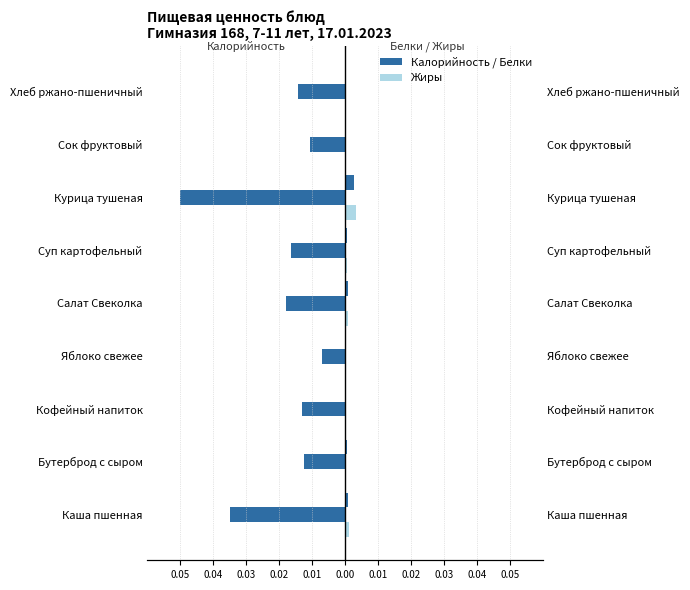

The value of Жиры (норм.) at Яблоко свежее is 0.0. True or false?

True